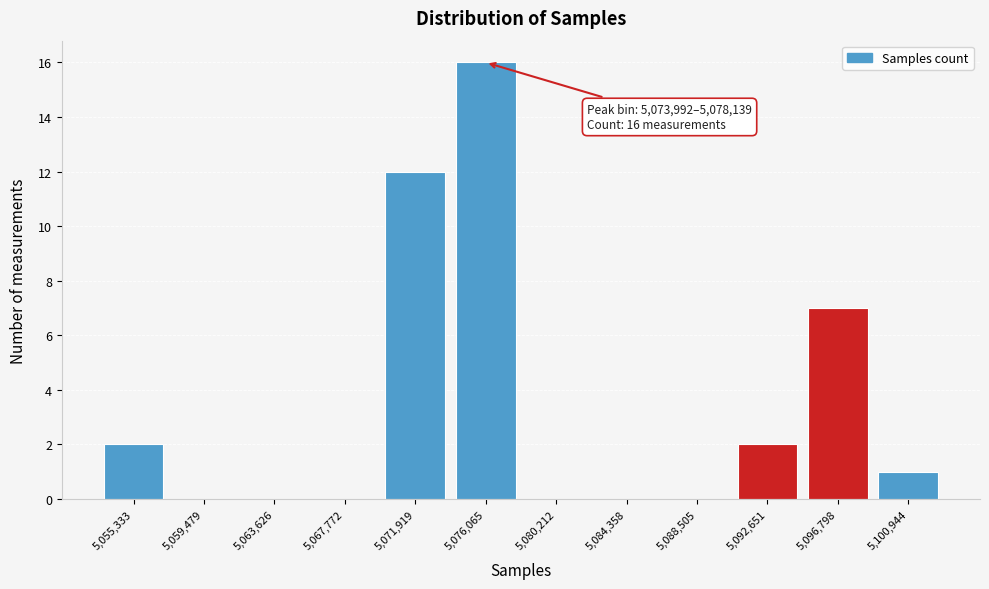

Over which range of the x-axis is the bar tallest?

5074000 to 5078000